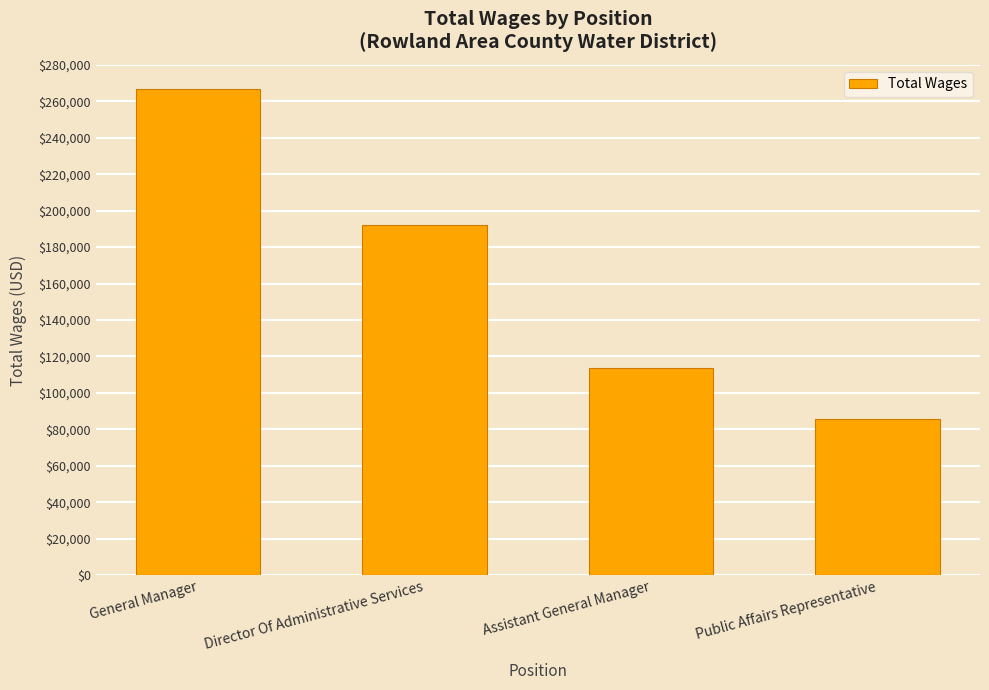

Does the chart contain any negative values?

No